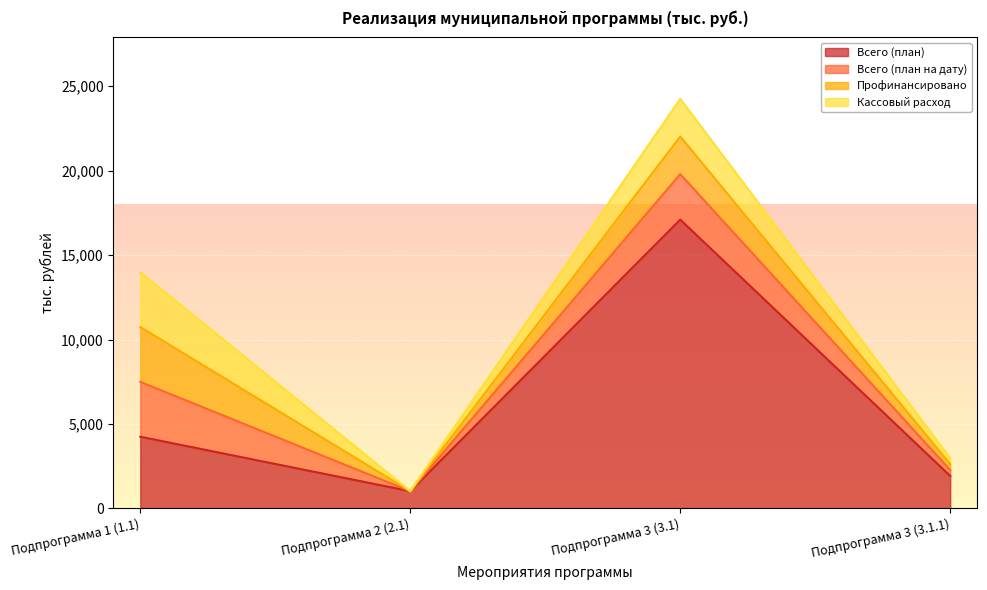

At which category is the sum across all series the highest?

Подпрограмма 3 (3.1)